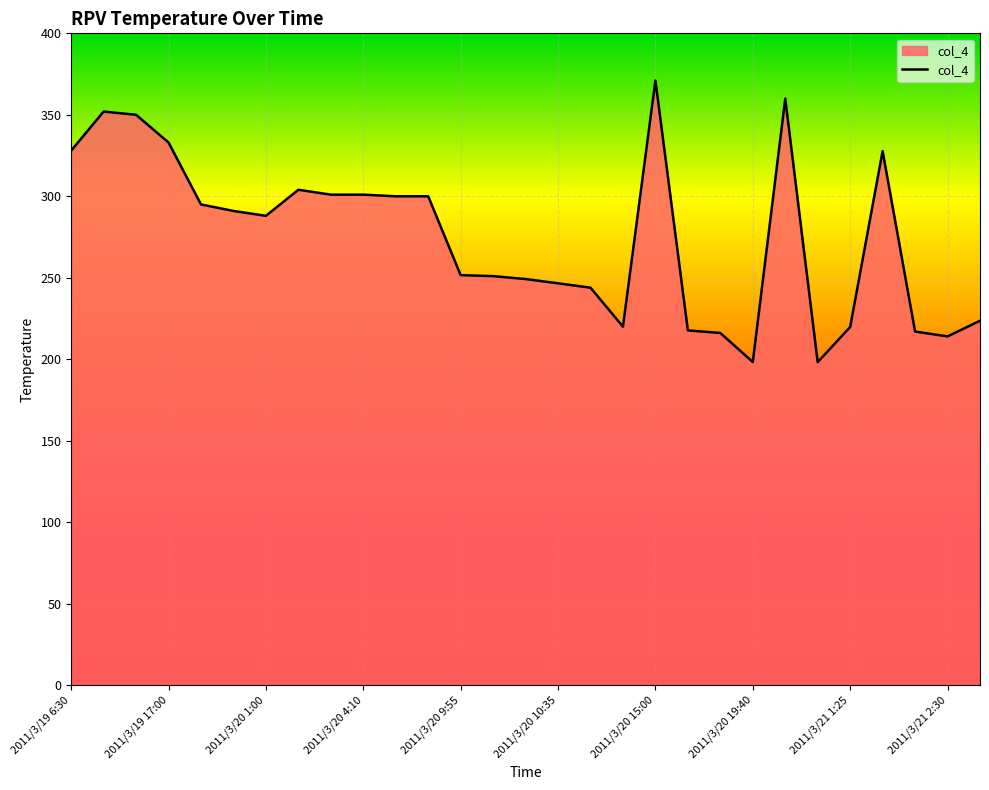

What is the difference between the maximum and minimum values?

172.8